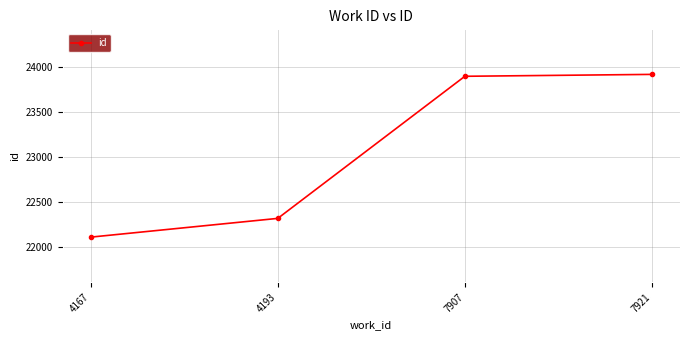

True or false: there are more than 2 points higher than both neighbors.

False